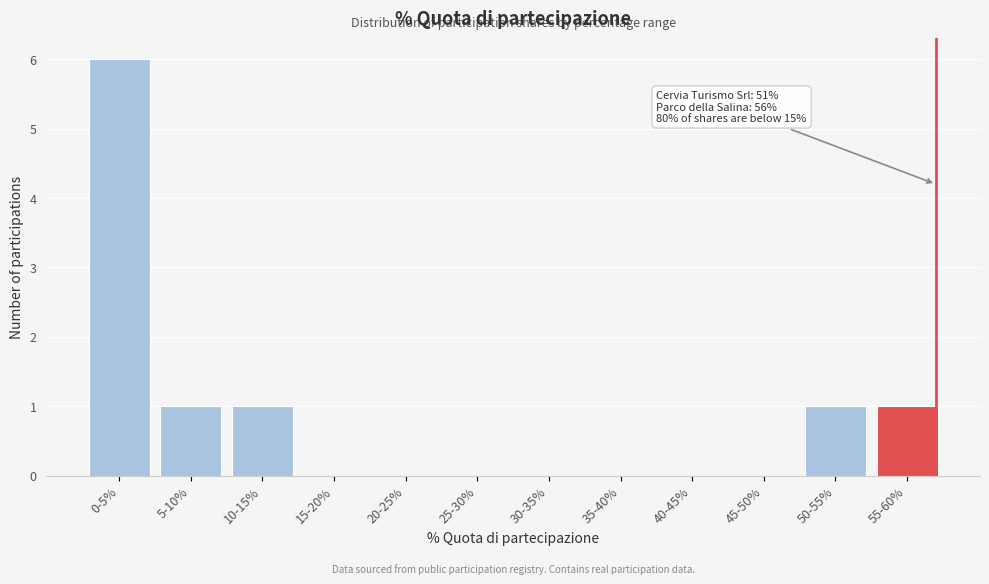

Reading right to left, transcribe all the data shown in this chart.

55-60%=1	50-55%=1	45-50%=0	40-45%=0	35-40%=0	30-35%=0	25-30%=0	20-25%=0	15-20%=0	10-15%=1	5-10%=1	0-5%=6